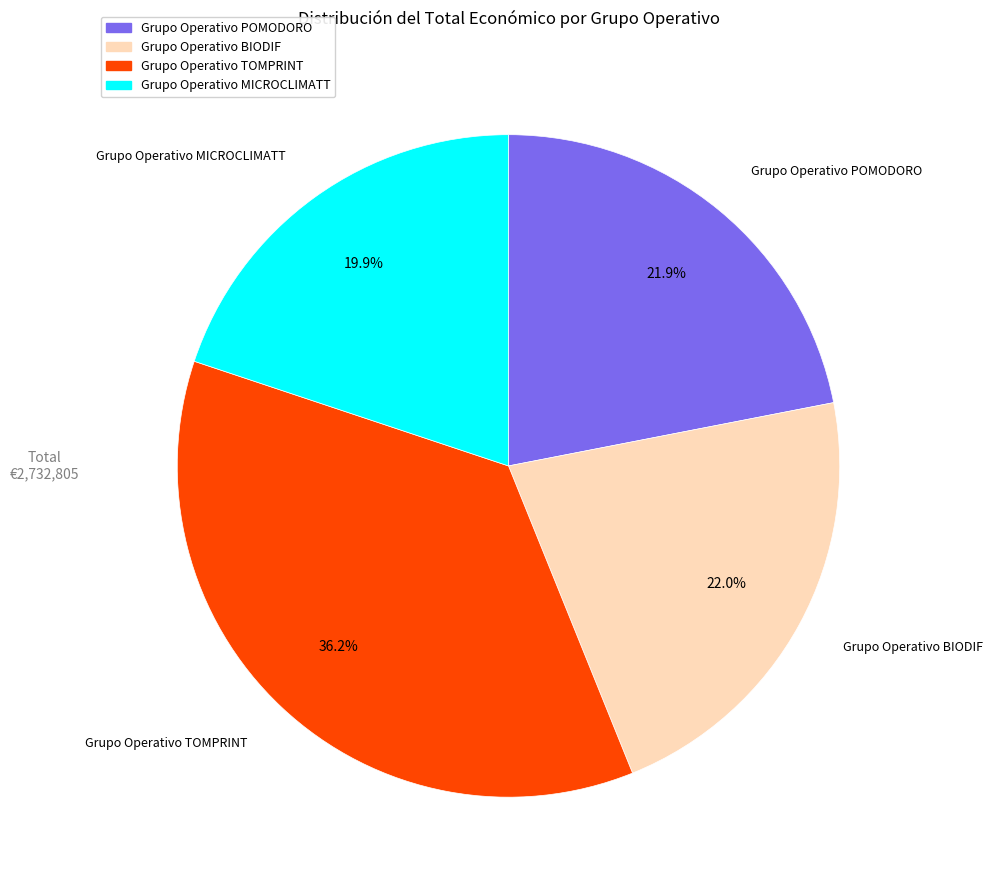

The Grupo Operativo POMODORO slice represents 22% of the pie. True or false?

True